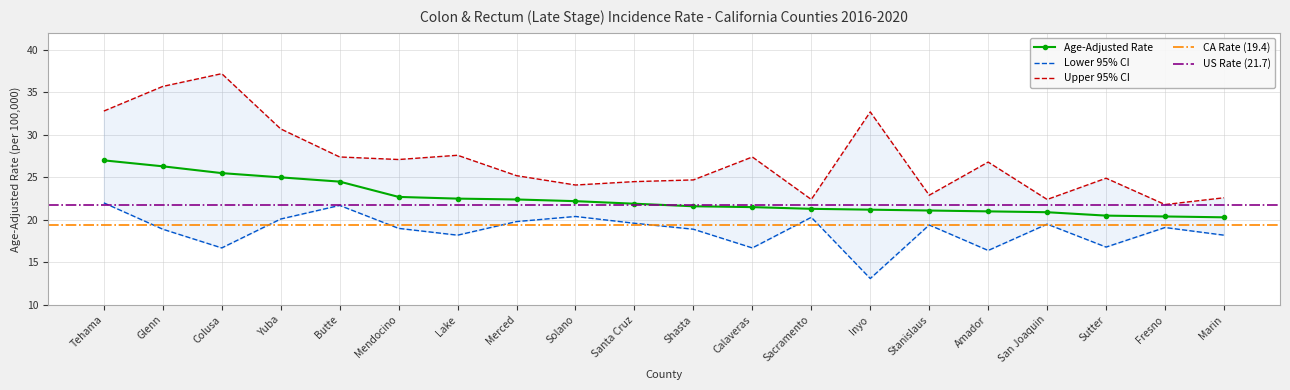

What is the highest value of the Age-Adjusted Rate series?

27.0